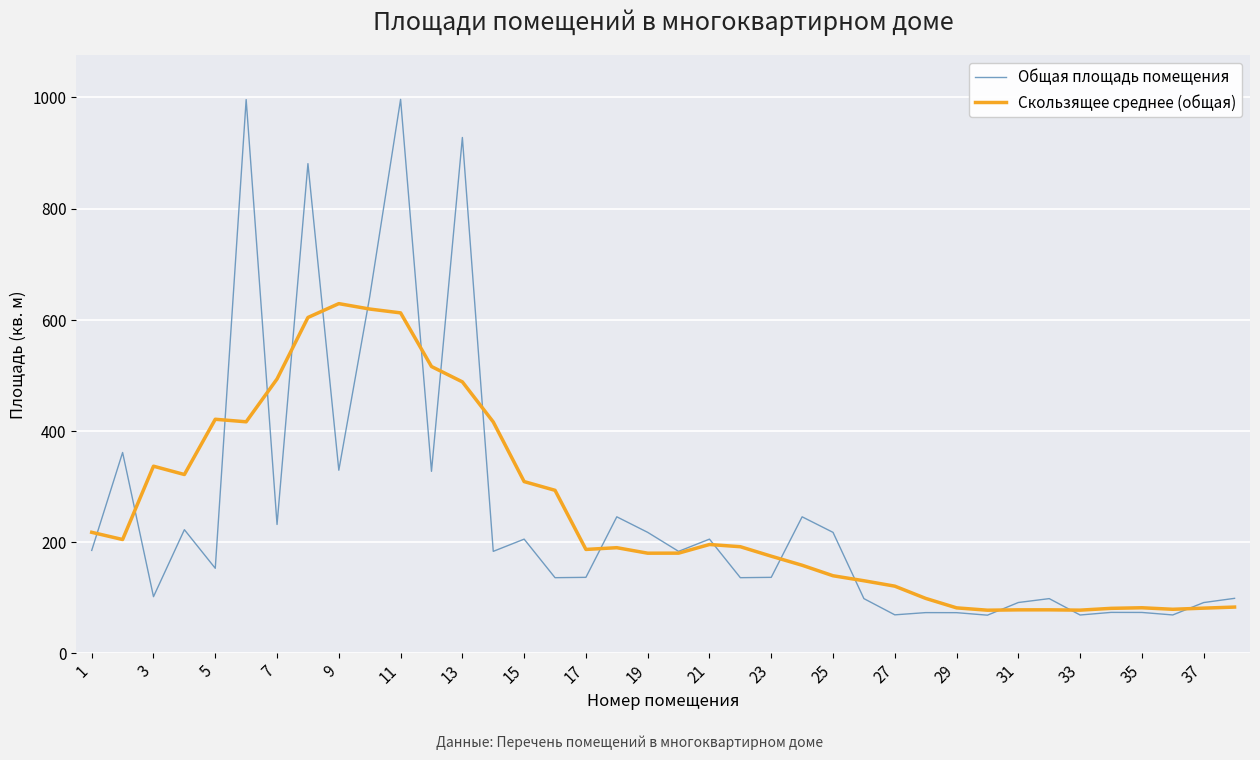

Which series has the widest spread of values?

Общая площадь помещения